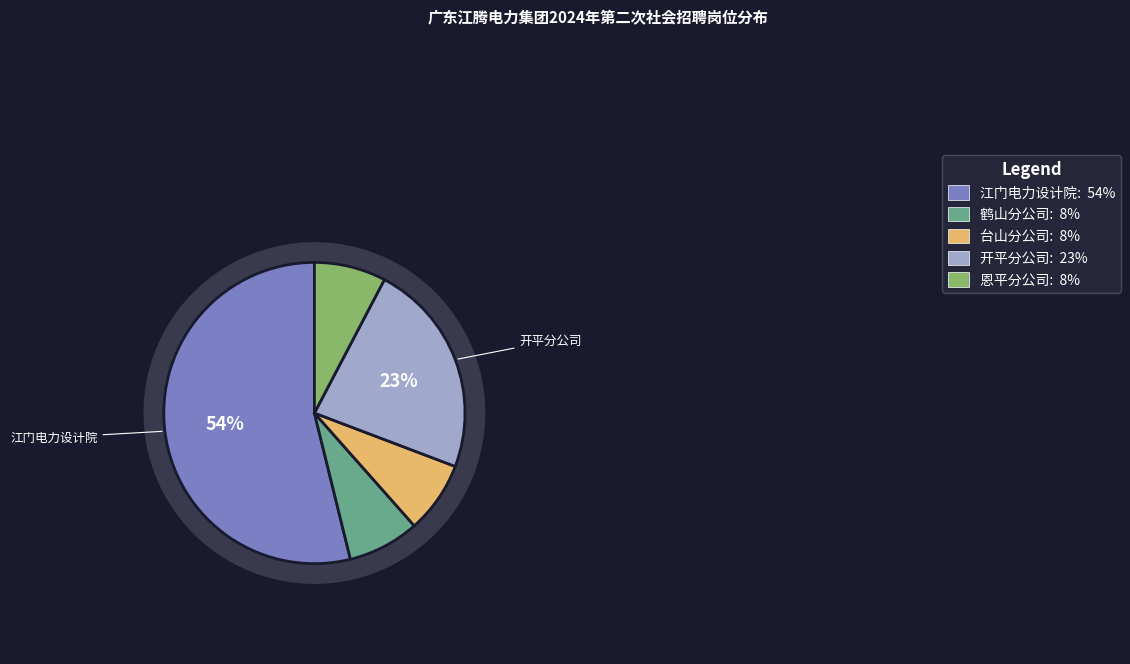

What is the smallest slice in the pie chart?

江门电力设计院有限公司鹤山分公司